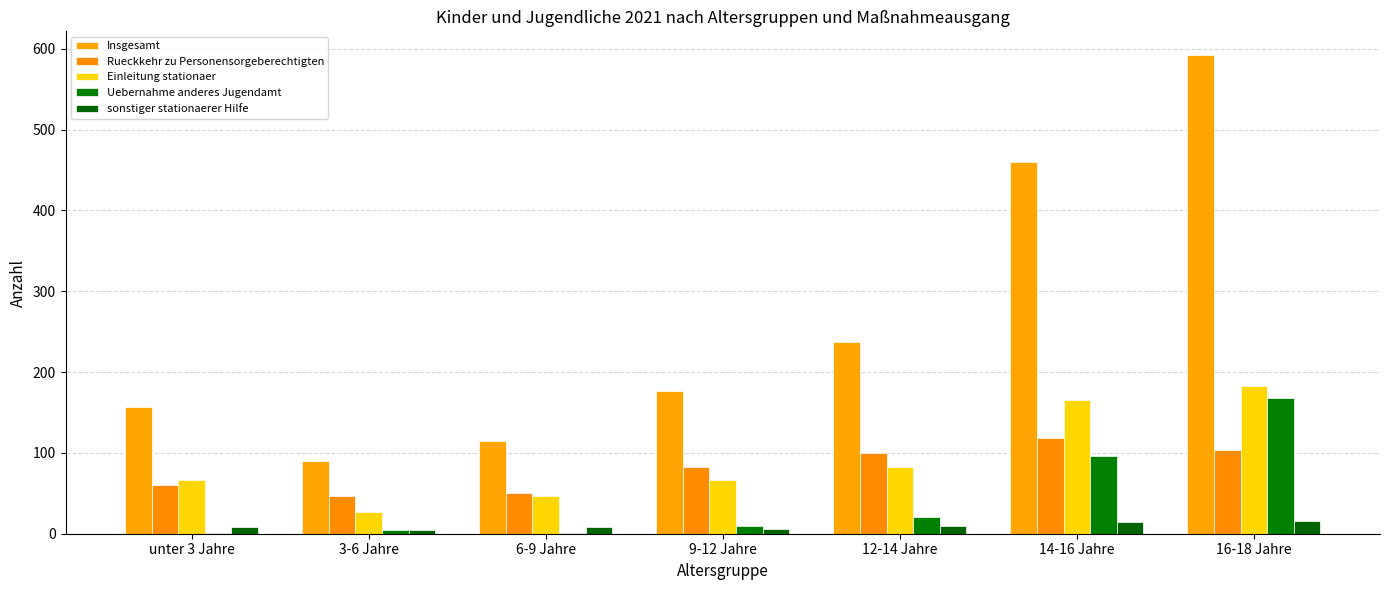

Is the value of Insgesamt at unter 3 Jahre greater than the value of sonstiger stationaerer Hilfe at 14-16 Jahre?

Yes